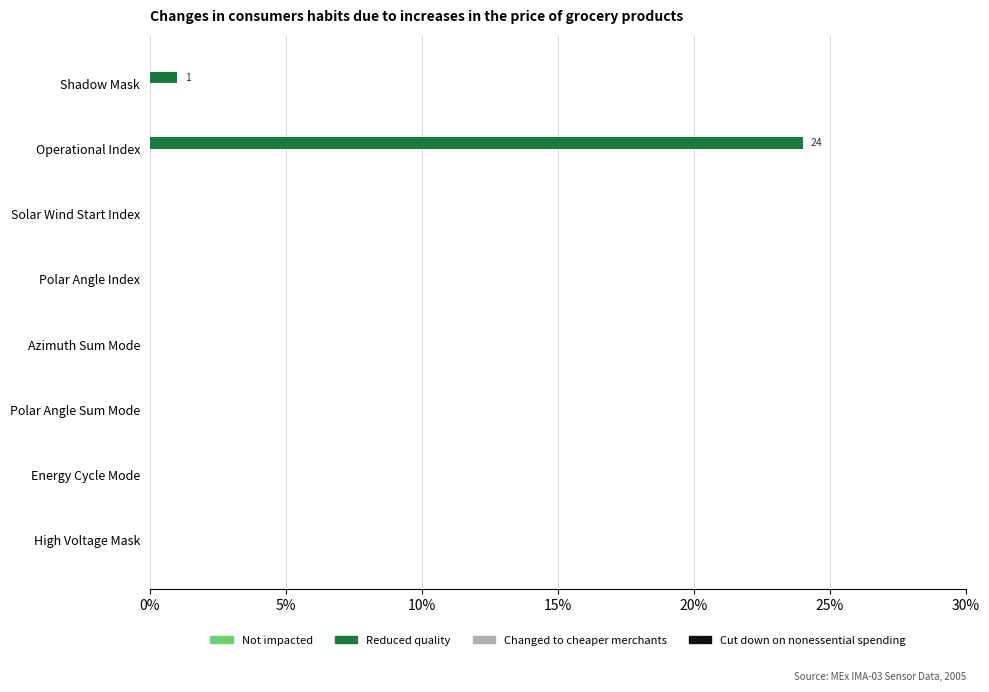

The chart shows a value of 0 at Polar Angle Sum Mode. True or false?

True